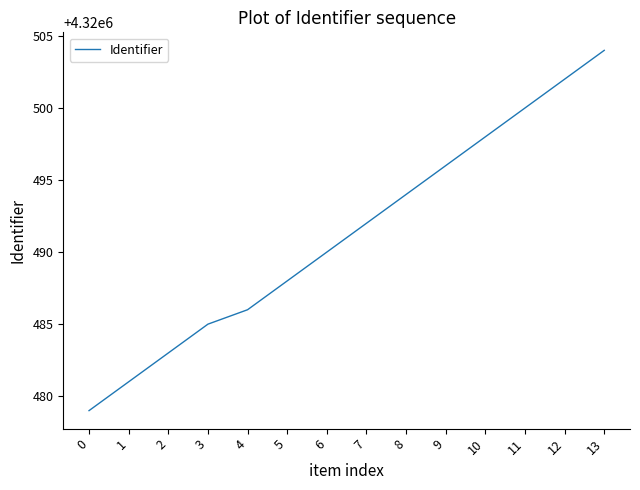

Approximately how many times larger is the value at 12 compared to 6?

1.0